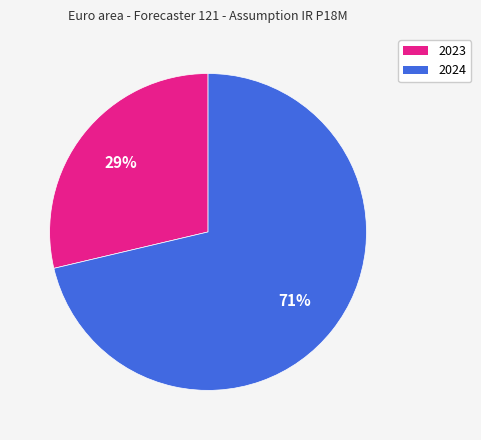

To the nearest percent, what is the average slice percentage?

50%